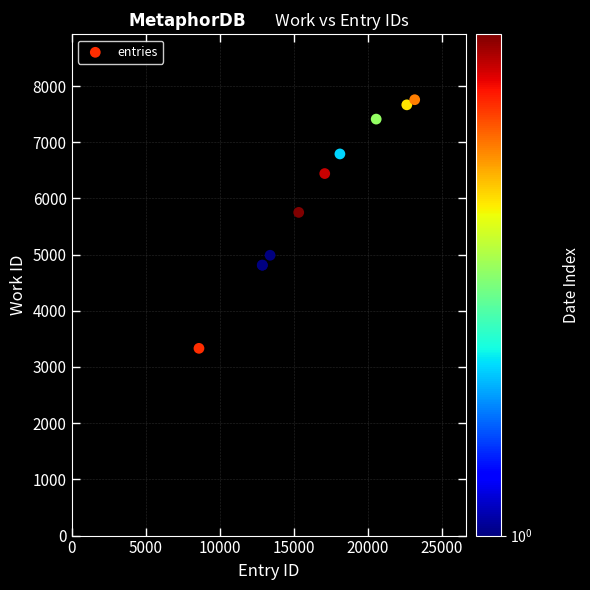

What Y value in the scatter plot is closest to 5544?

5751